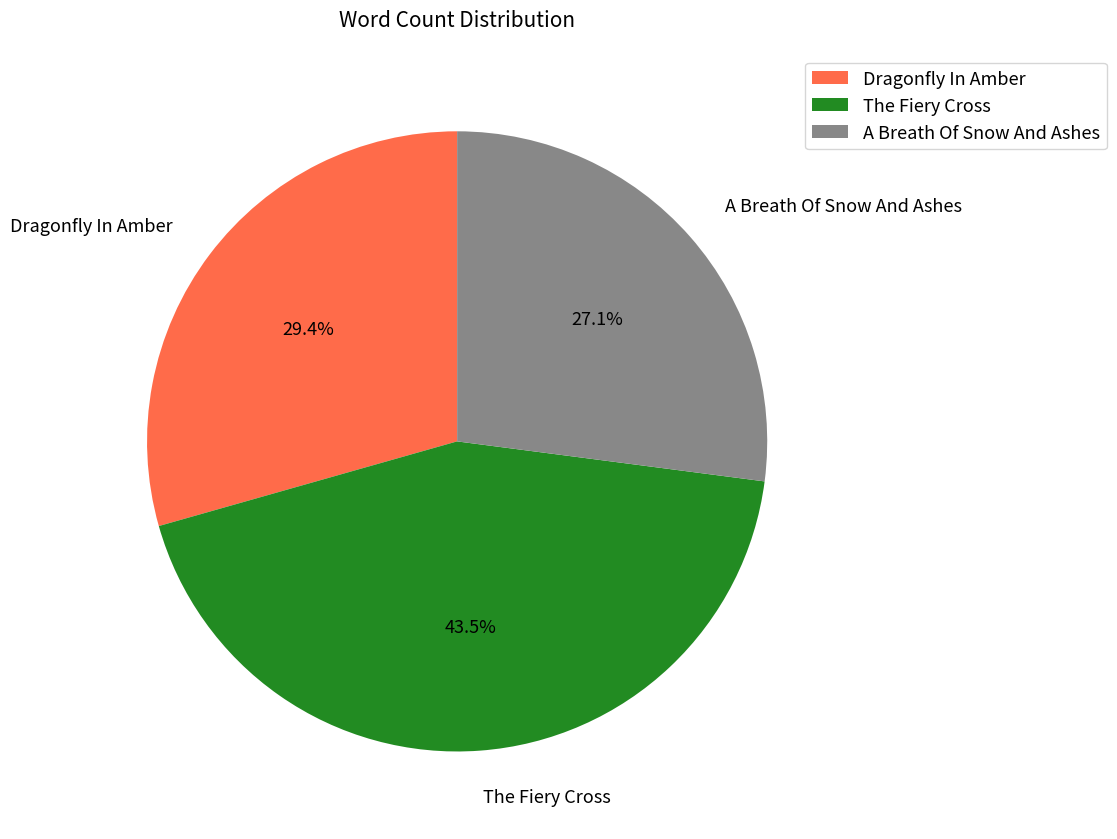

Which has a higher value, The Fiery Cross or Dragonfly In Amber?

The Fiery Cross